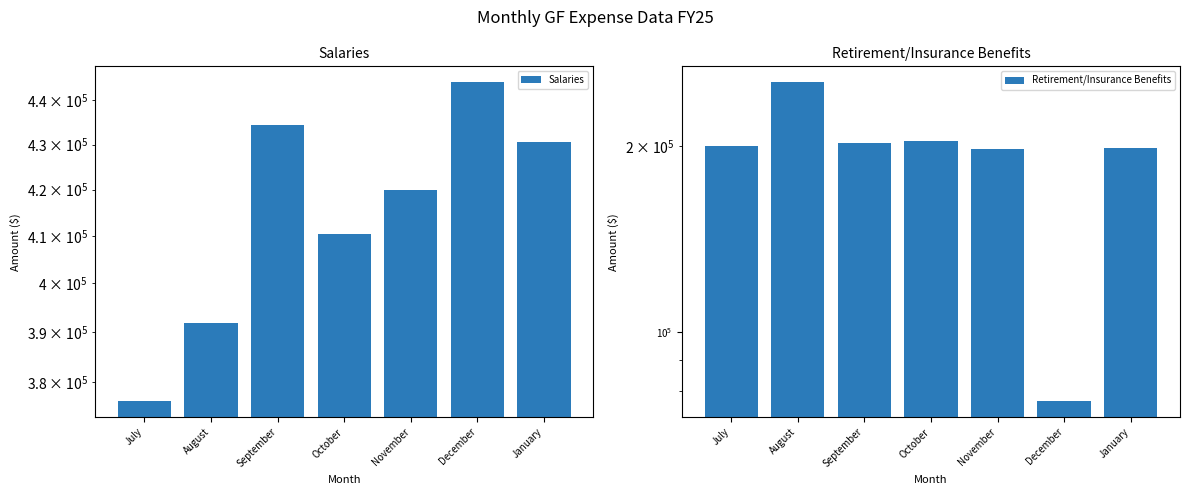

Reading right to left, extract all data points from this chart.

Salaries: 430643.9	444158.4	419869.3	410343.9	434484.0	391861.8	376233.4
Retirement/Insurance Benefits: 198592.0	77139.4	197613.3	203547.2	202173.7	253544.6	199732.2